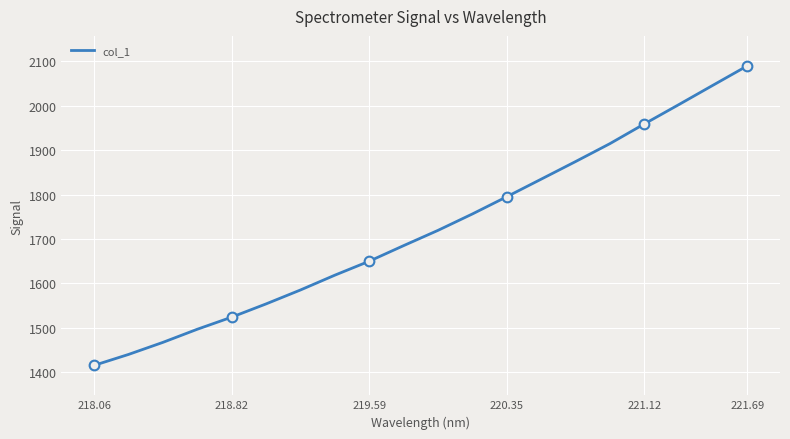

At which label does col_1 reach its minimum?

218.06